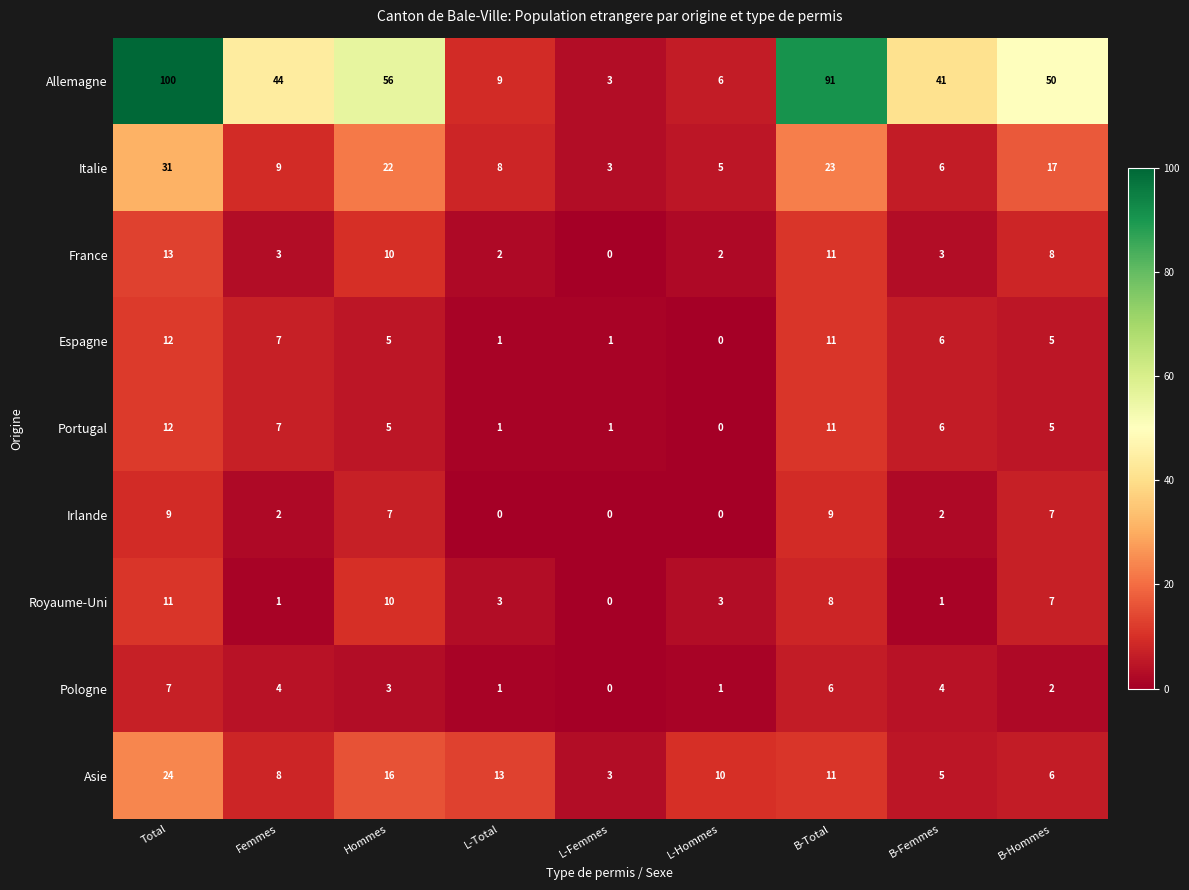

Which category has the highest value across all series?

Total